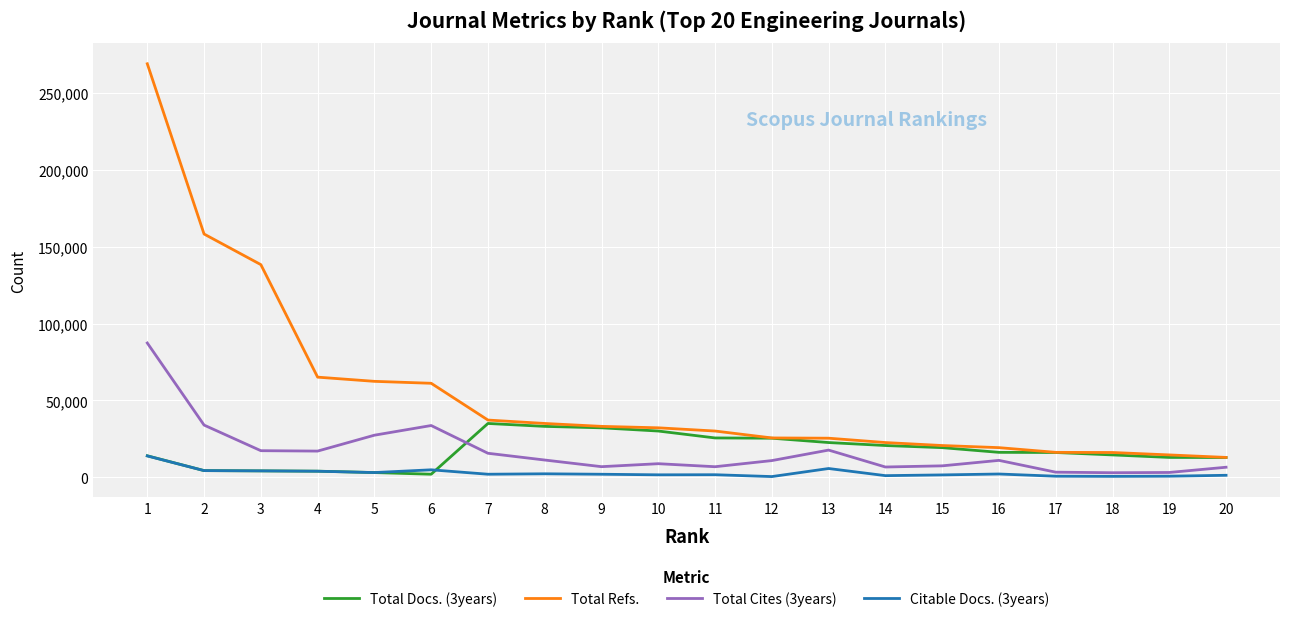

At which category is the sum across all series the highest?

1